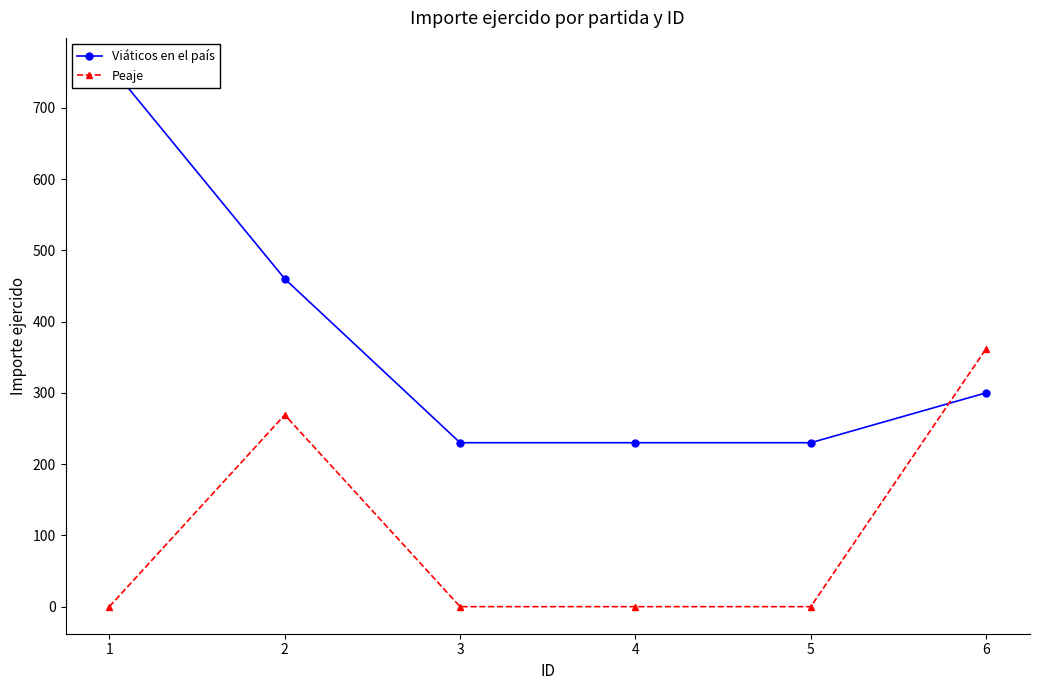

Reading right to left, extract all data points from this chart.

Viáticos en el país: 6=300	5=230	4=230	3=230	2=460	1=760
Peaje: 6=362	5=0	4=0	3=0	2=269	1=0